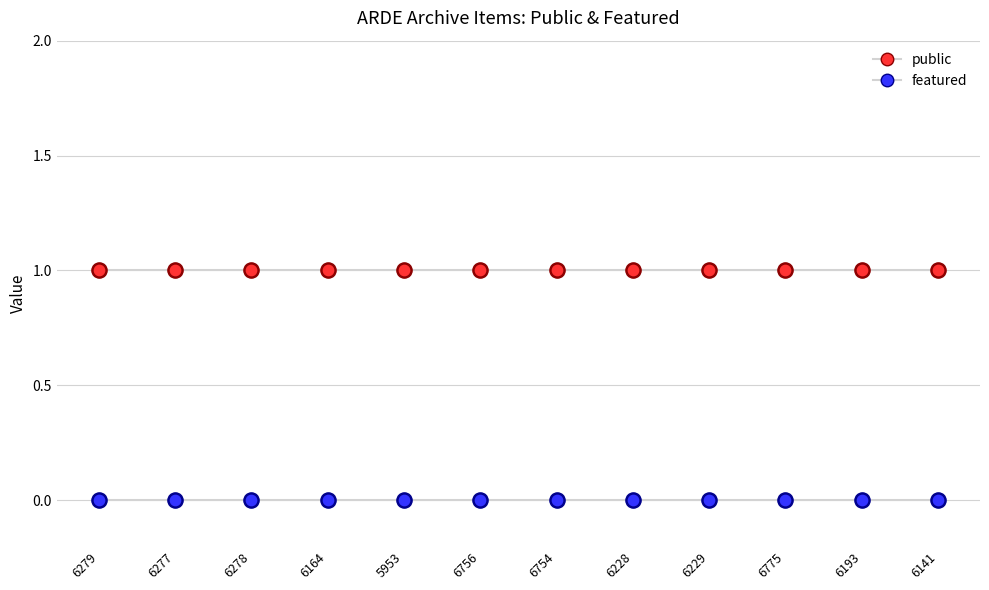

Is this an area chart (filled region under the line)?

No